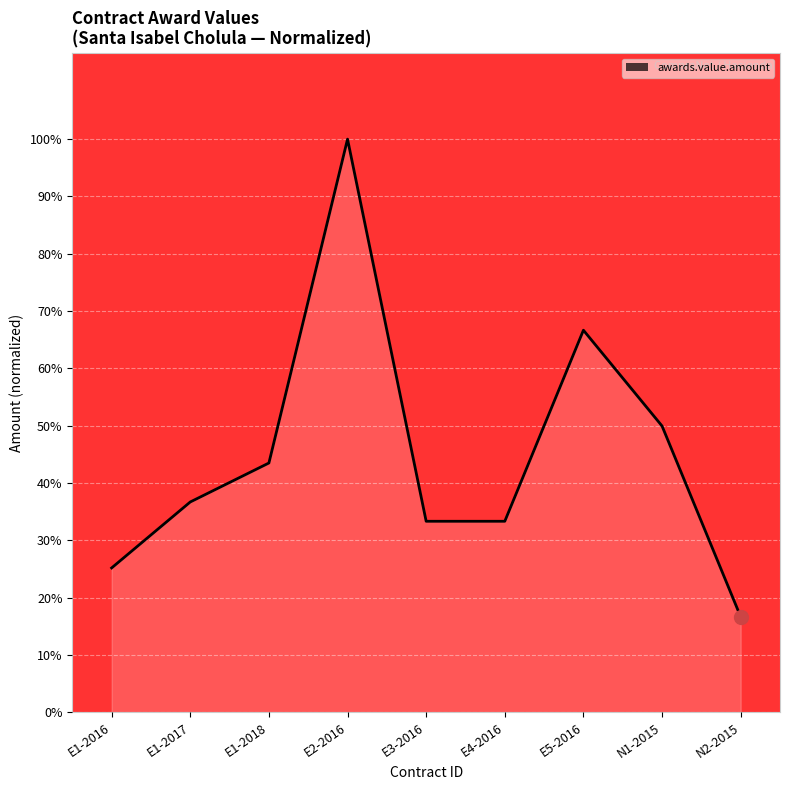

Between E2-2016 and E3-2016, which is larger?

E2-2016